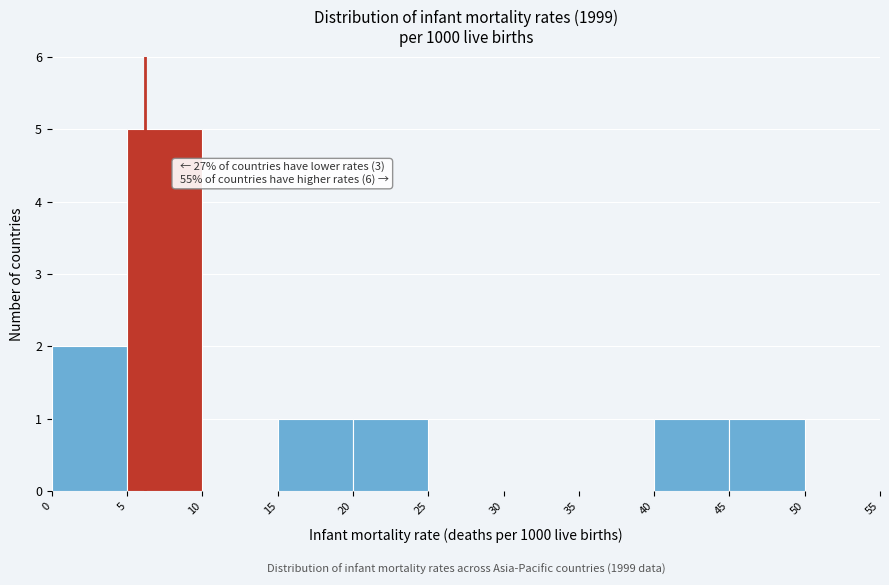

Over which range of the x-axis is the bar tallest?

5 to 10